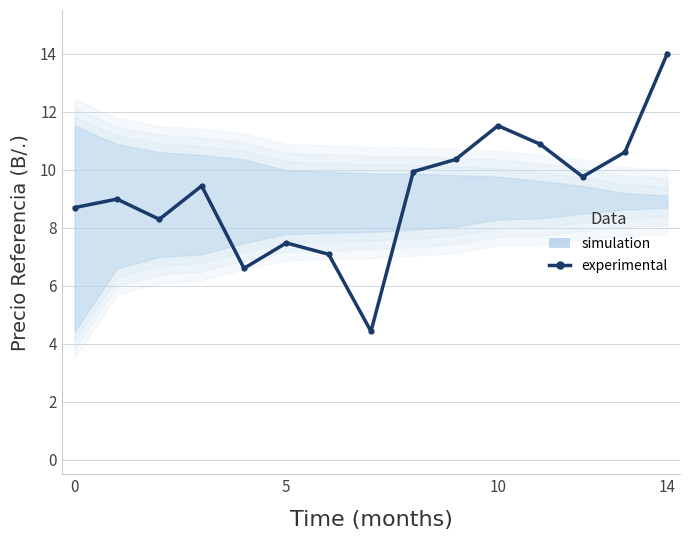

What is the difference between the second highest and minimum values?

7.1